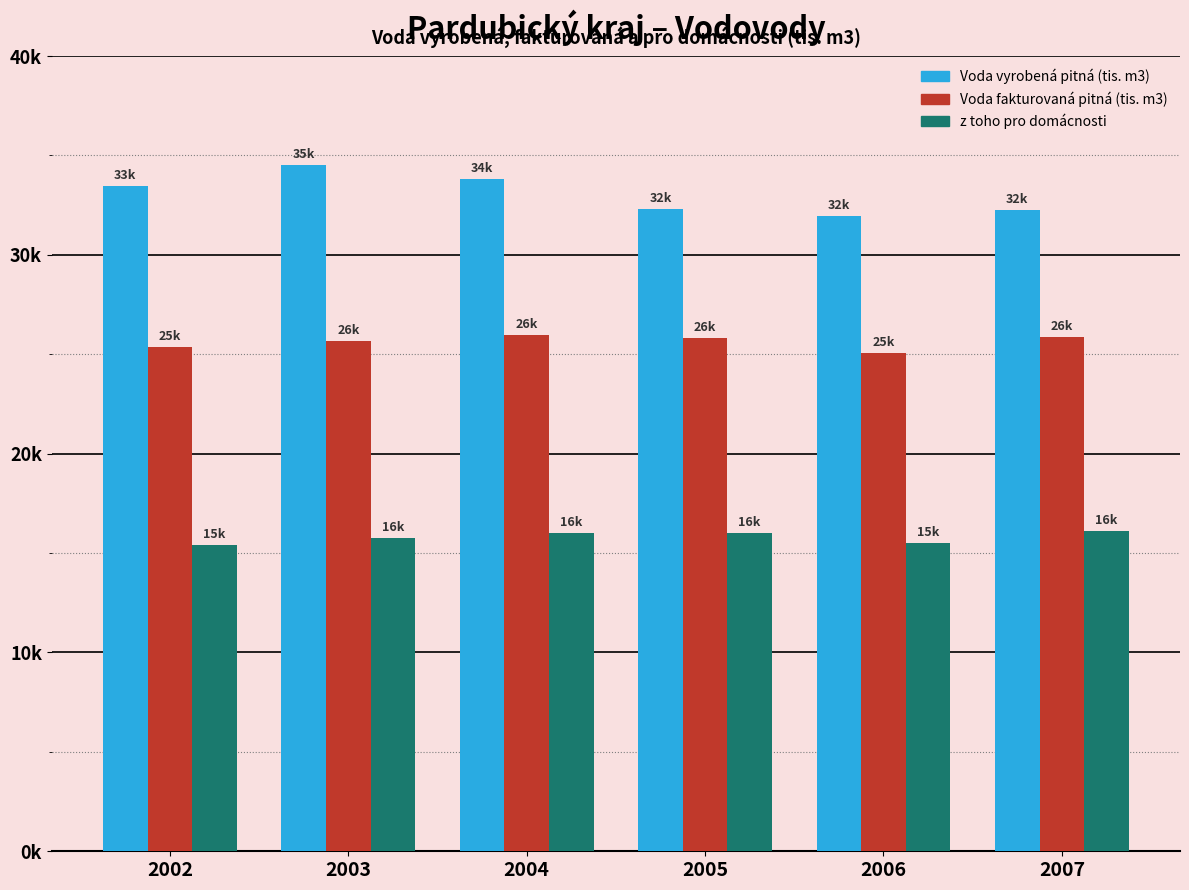

What is the value of the z toho pro domácnosti bar at the 1st from the left?

15425